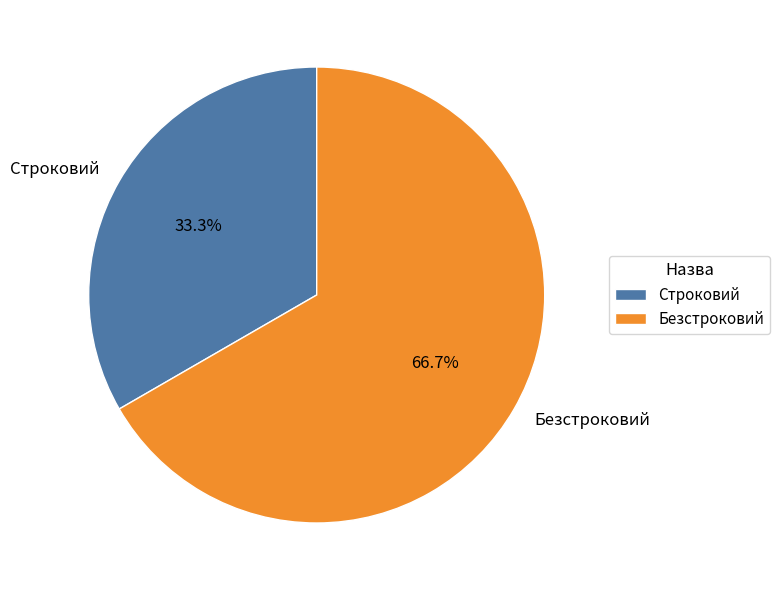

Is it true that Строковий is 33% of the pie?

True